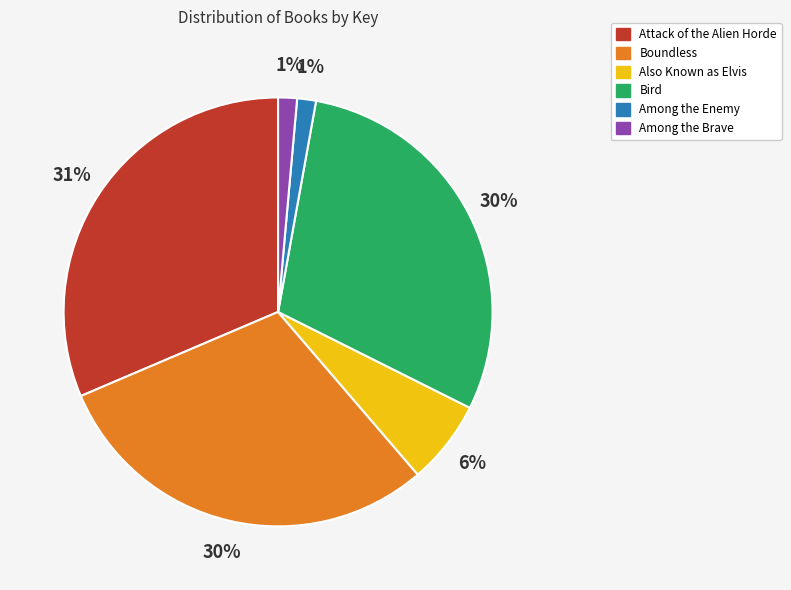

How many slices are in this pie chart?

6